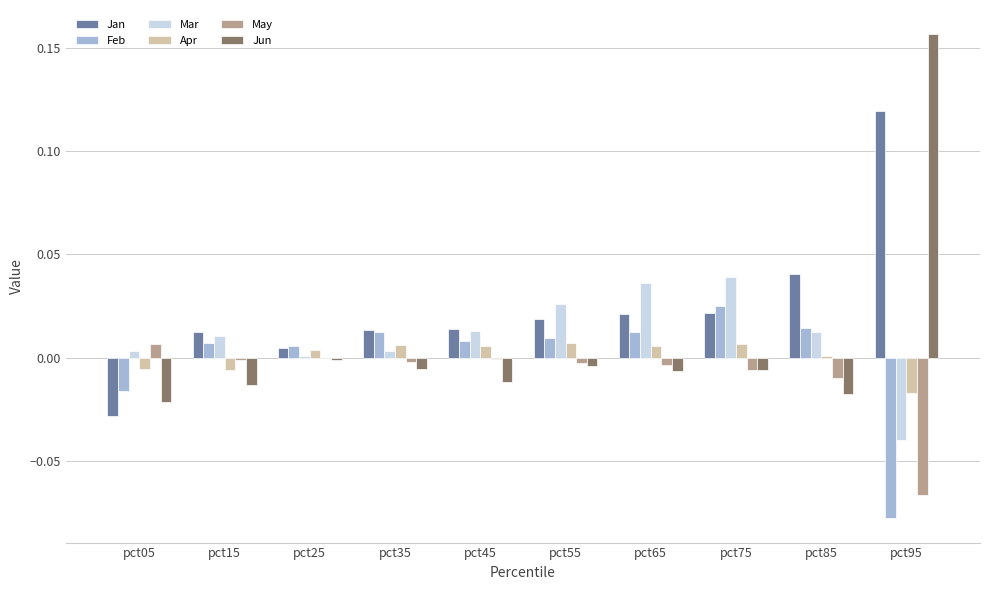

Count the number of data series in this chart.

6